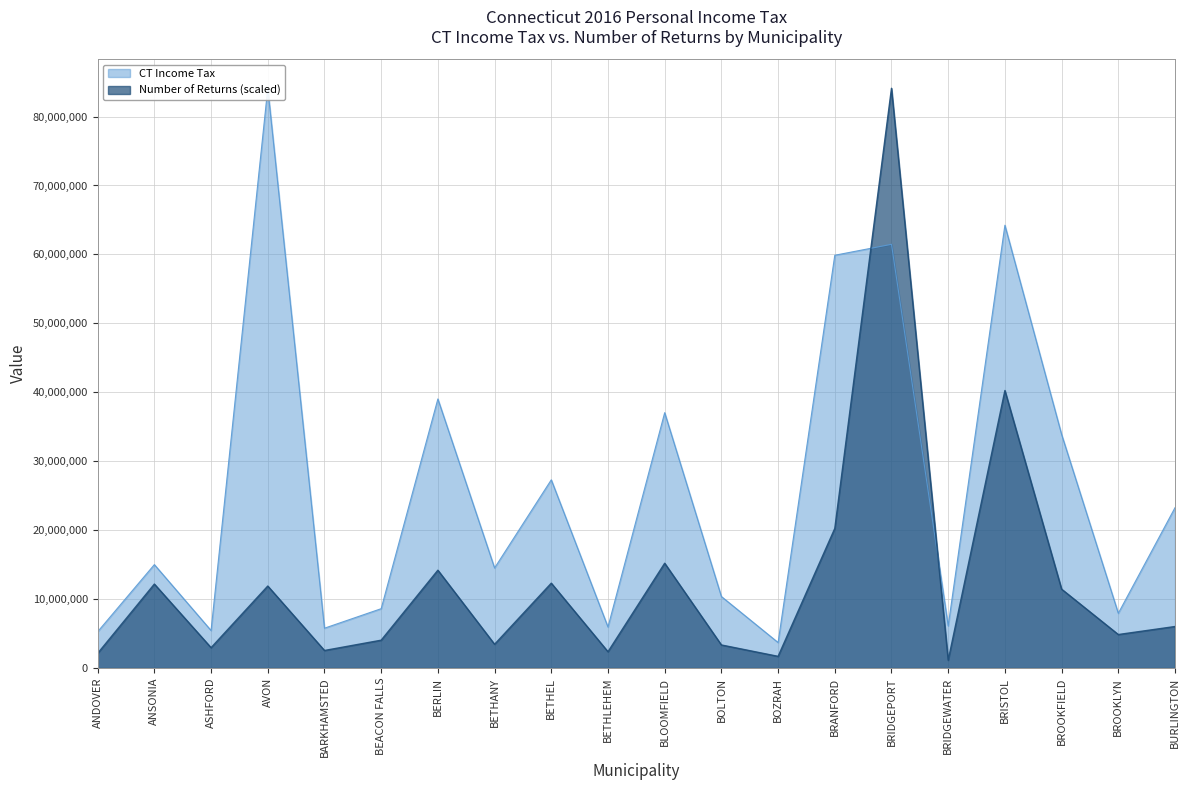

What is the minimum value shown in the chart?

1143169.2